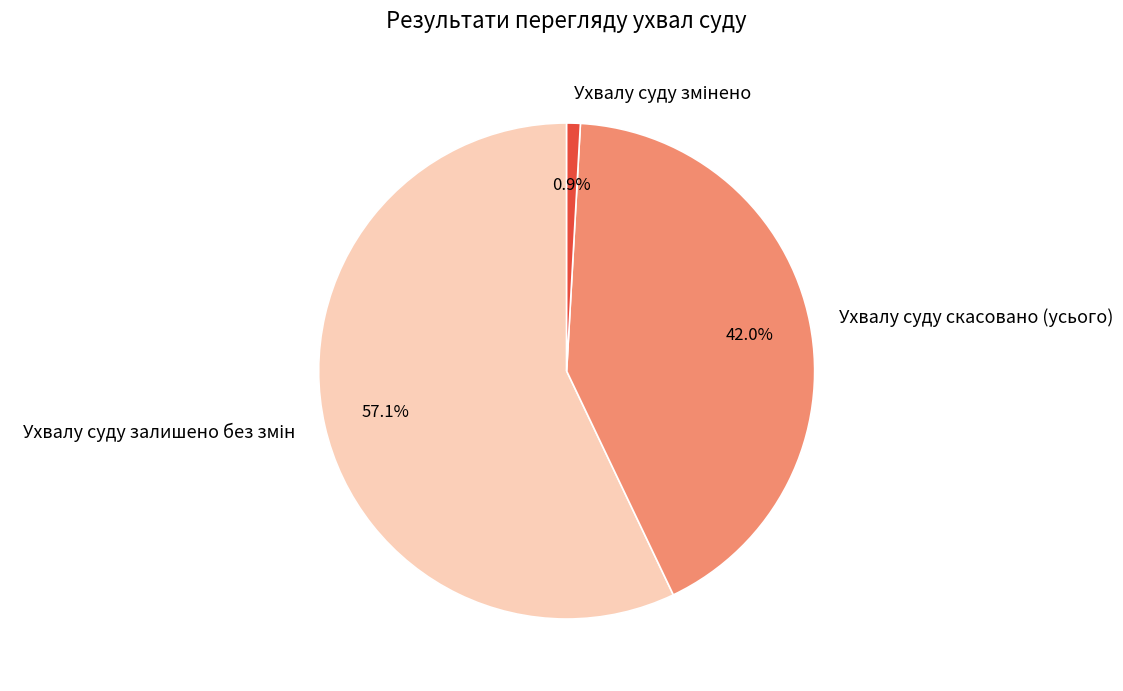

How many slices are in this pie chart?

3